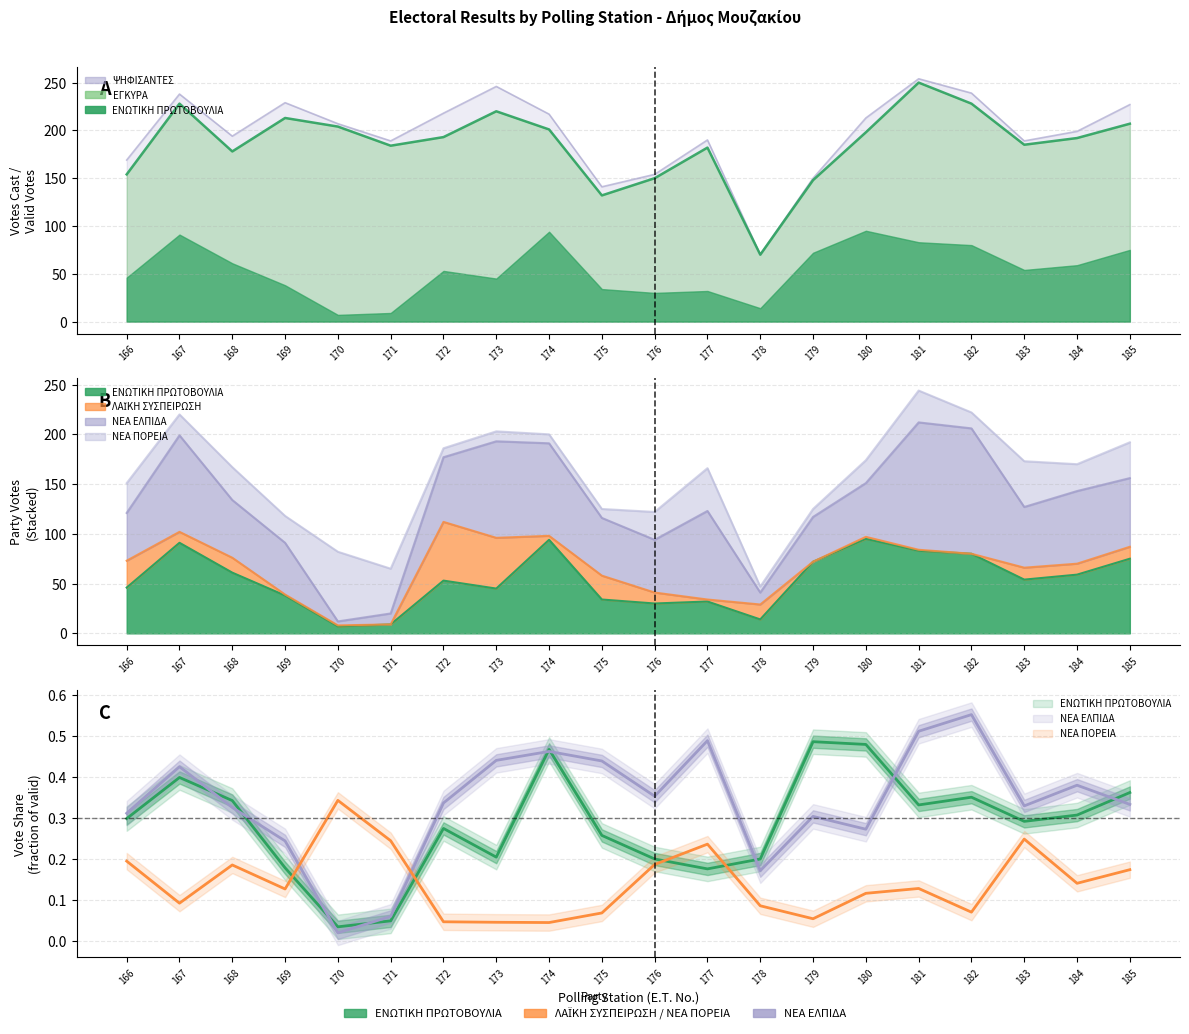

Does the chart have visible grid lines?

Yes